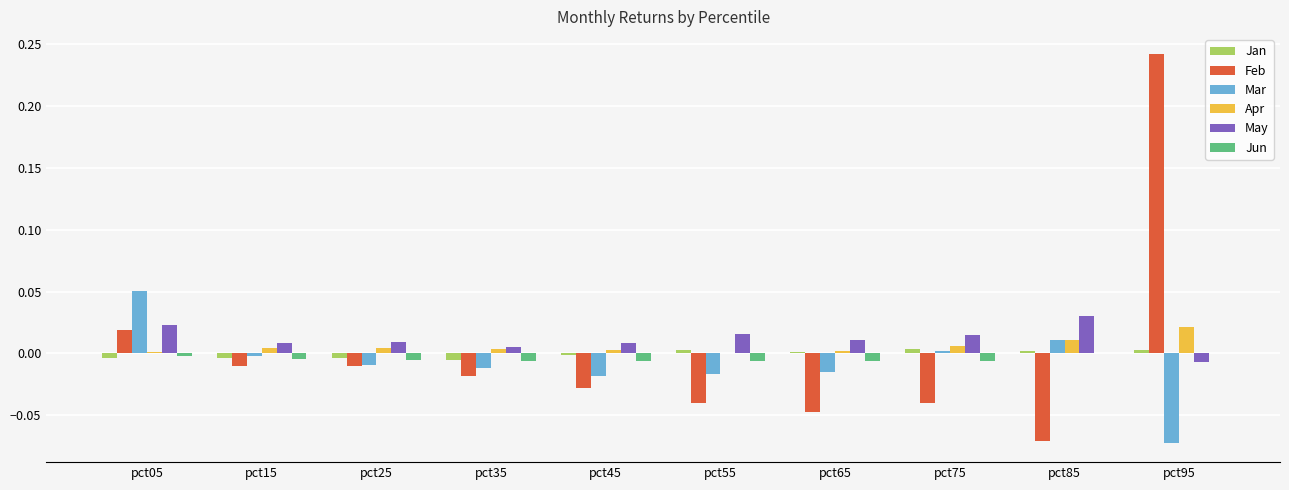

At which category is the sum across all series the highest?

pct95